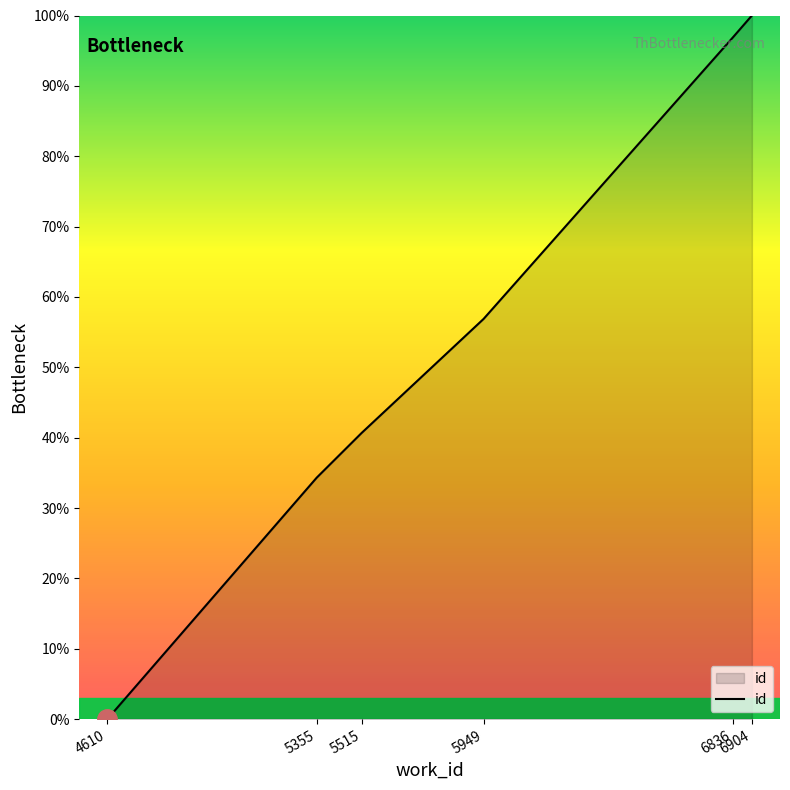

What is the average value?

54.8